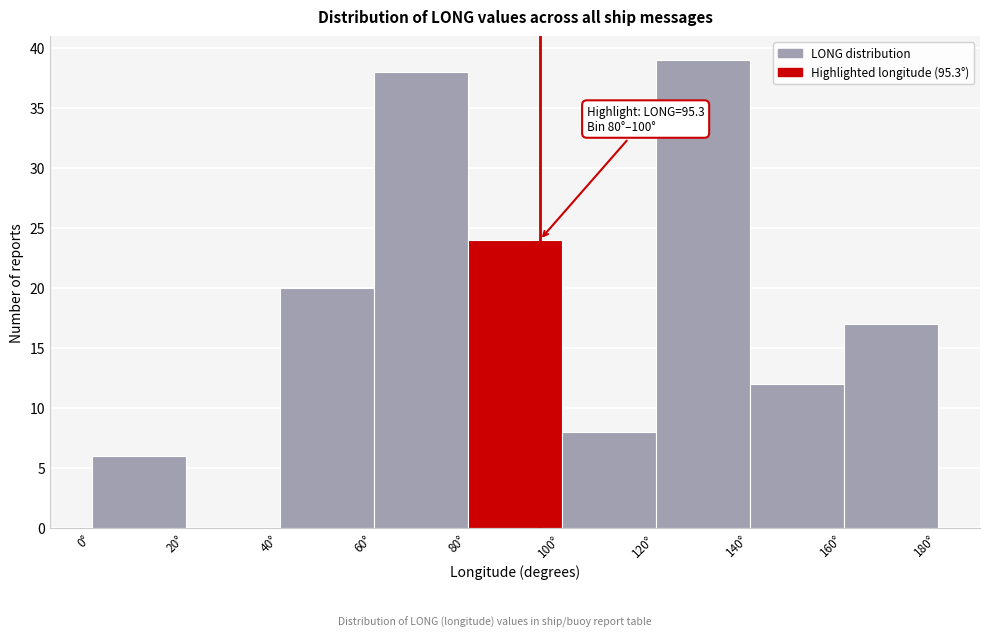

Which range on the x-axis has the tallest bar?

120 to 140